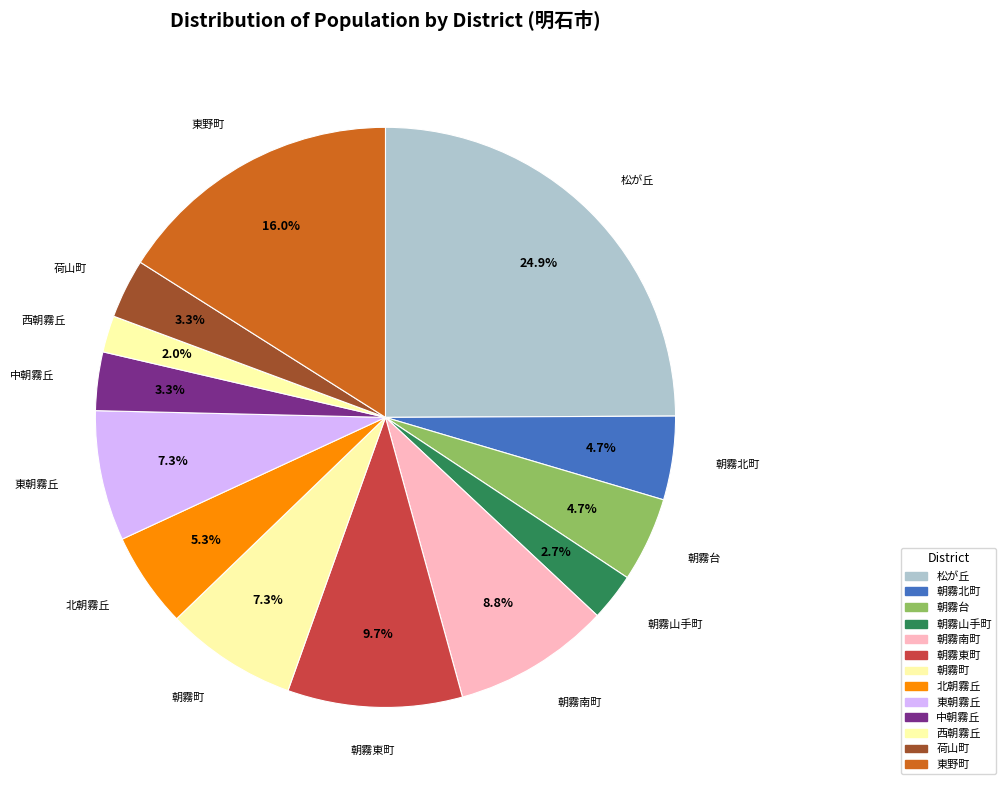

Which category has the biggest portion of the pie?

松が丘